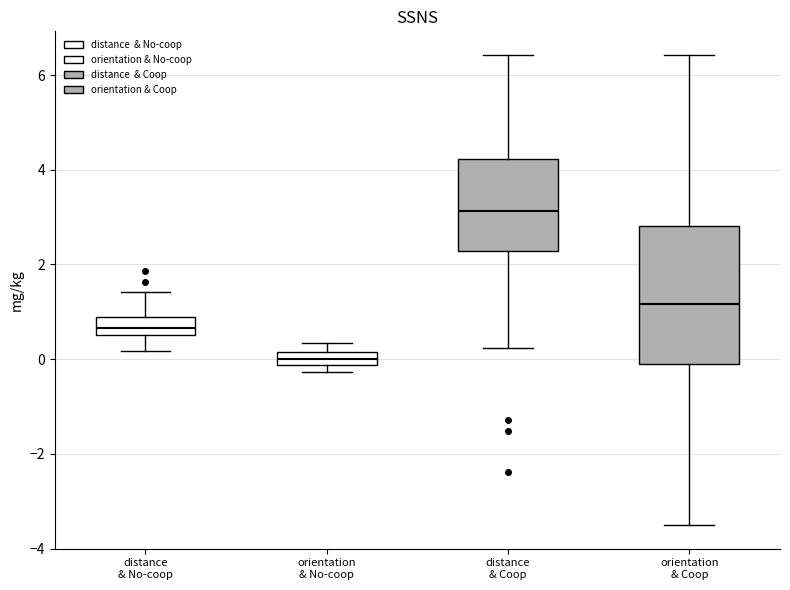

Where is the upper edge of the box for distance & No-coop on the y-axis? The values are not printed on the chart, so give them approximately, as read against the axis.

1.0